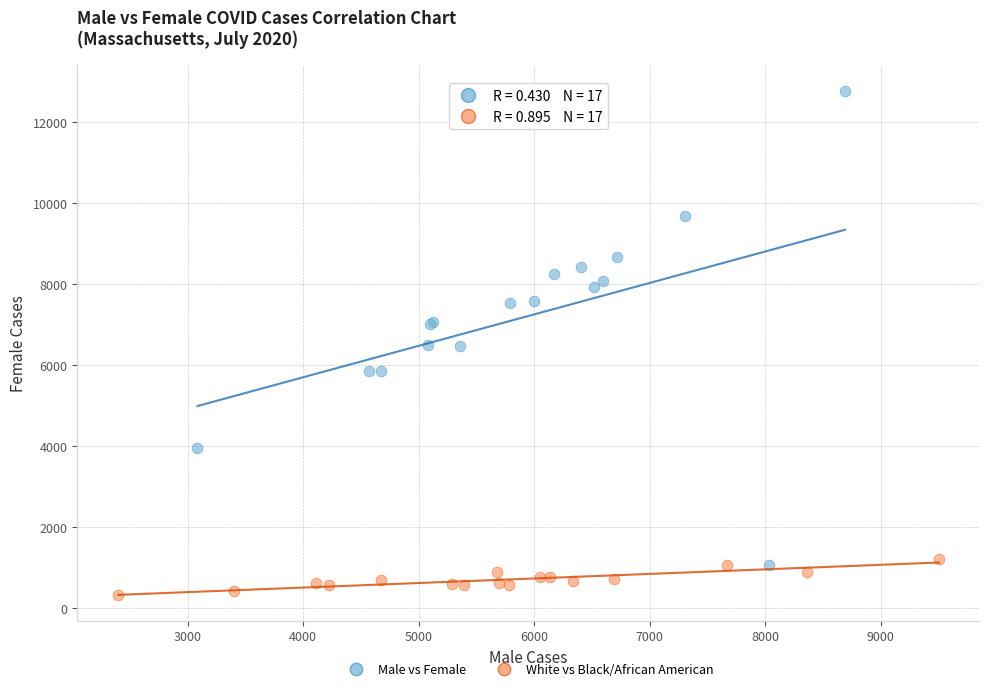

Which series has the largest Y range (max minus min)?

Male vs Female